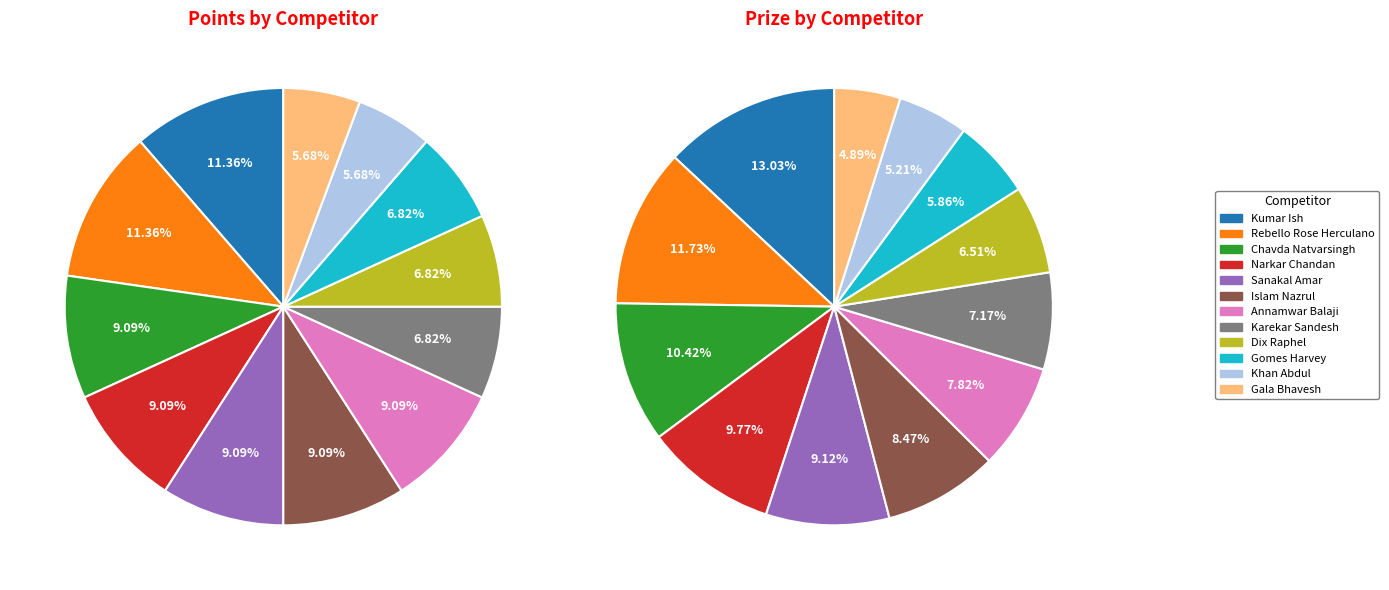

How many segments does this pie chart have?

12